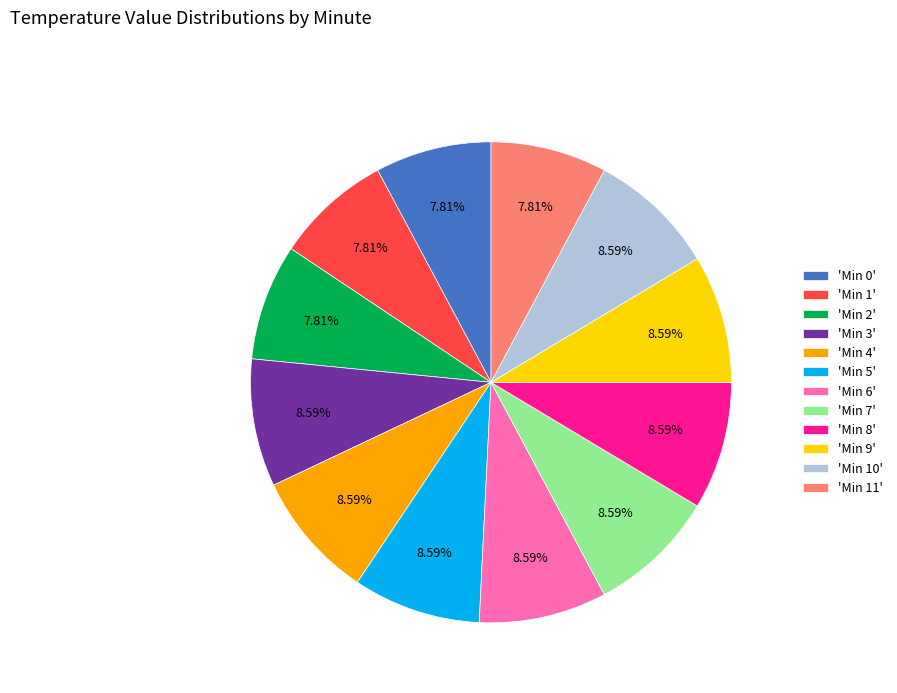

How many slices are in this pie chart?

12